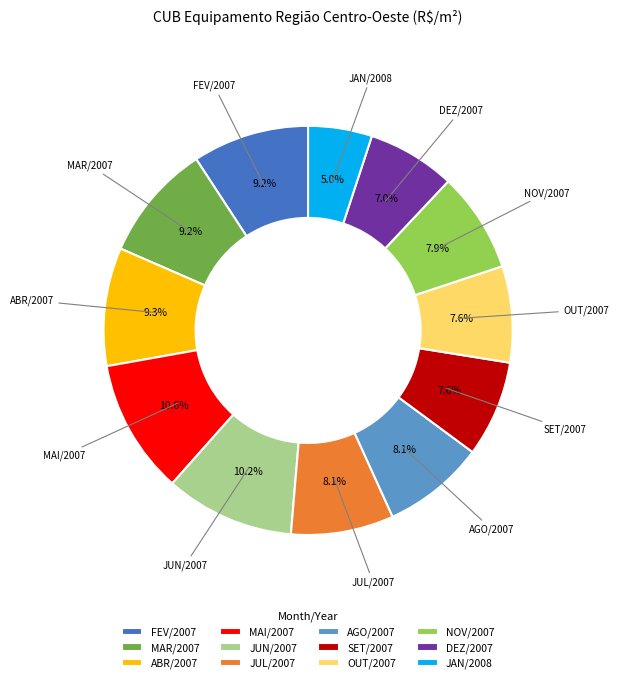

Between JUL/2007 and OUT/2007, which is larger?

JUL/2007